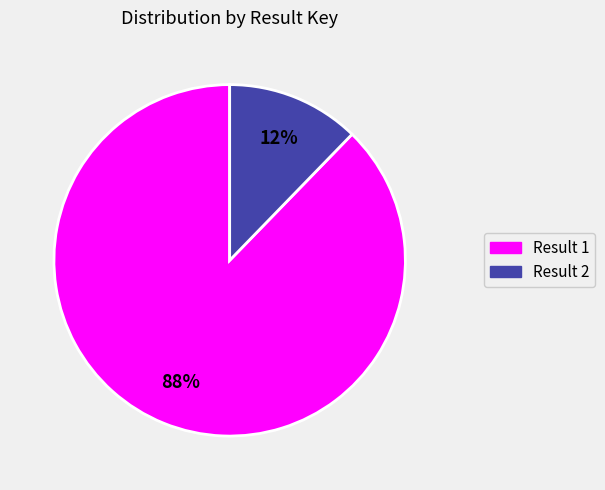

To the nearest percent, what is the average slice percentage?

50%